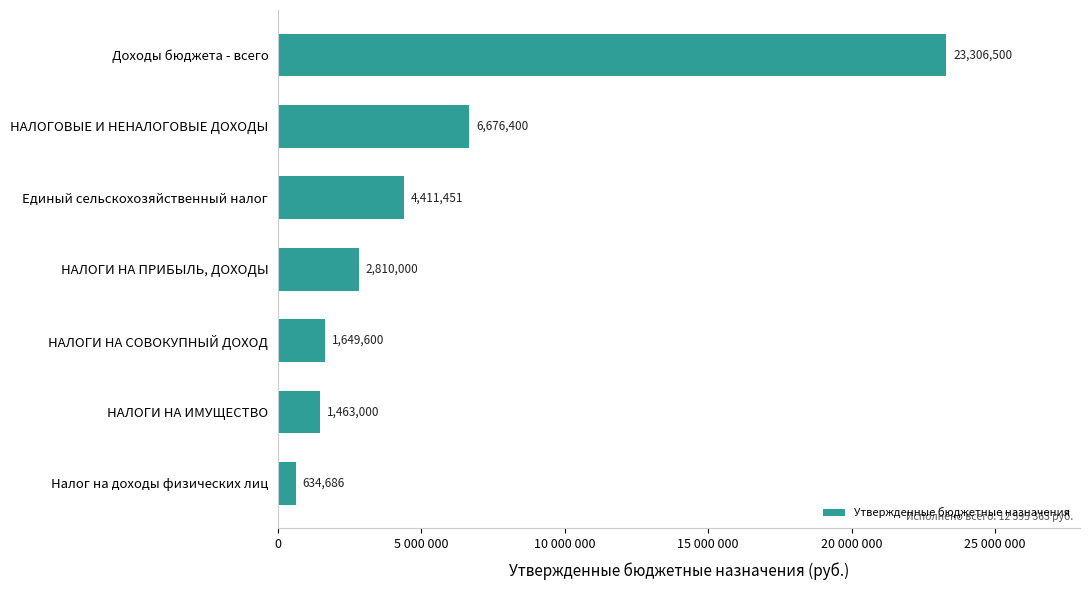

Rank the categories by value from lowest to highest.

Налог на доходы физических лиц, НАЛОГИ НА ИМУЩЕСТВО, НАЛОГИ НА СОВОКУПНЫЙ ДОХОД, НАЛОГИ НА ПРИБЫЛЬ, ДОХОДЫ, Единый сельскохозяйственный налог, НАЛОГОВЫЕ И НЕНАЛОГОВЫЕ ДОХОДЫ, Доходы бюджета - всего